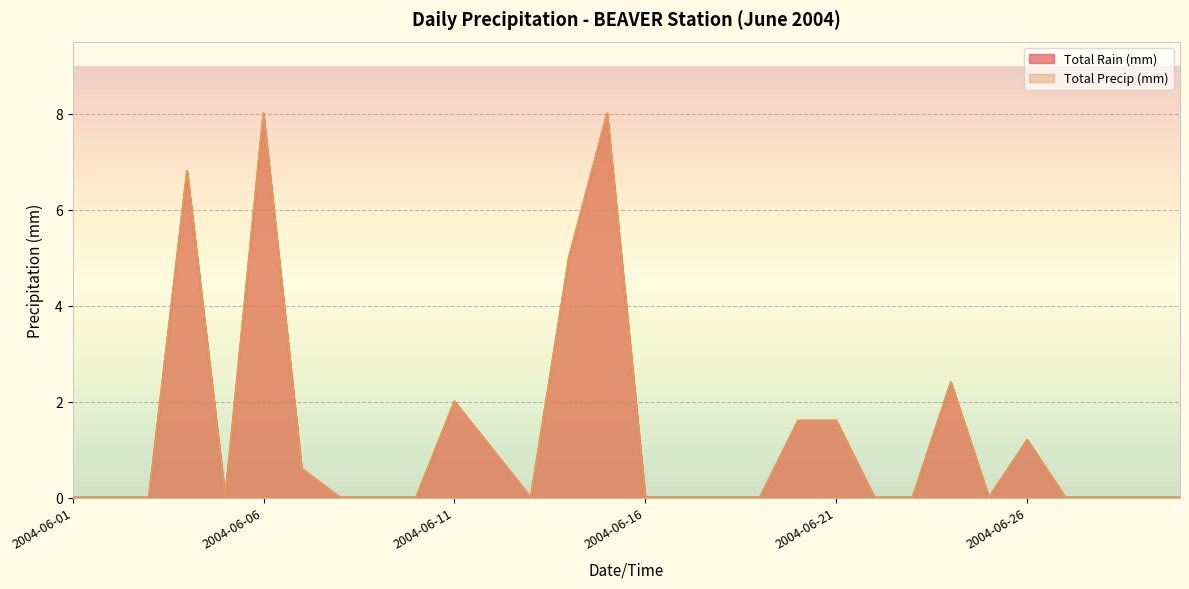

Which series has the largest total across all categories?

Total Rain (mm)